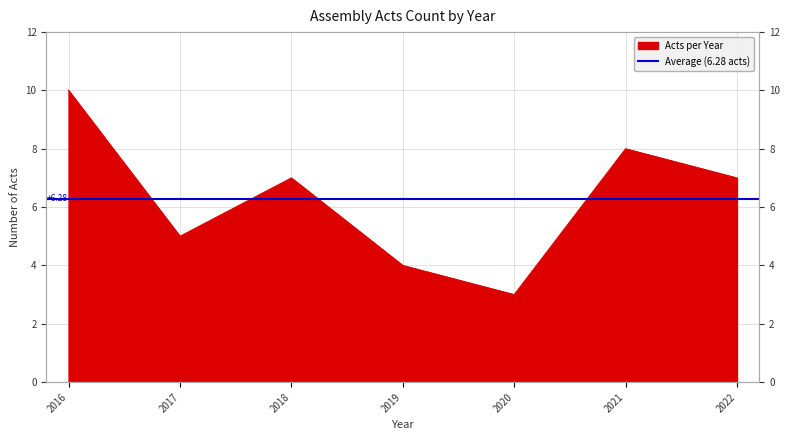

The value at 2016 is 4. True or false?

False